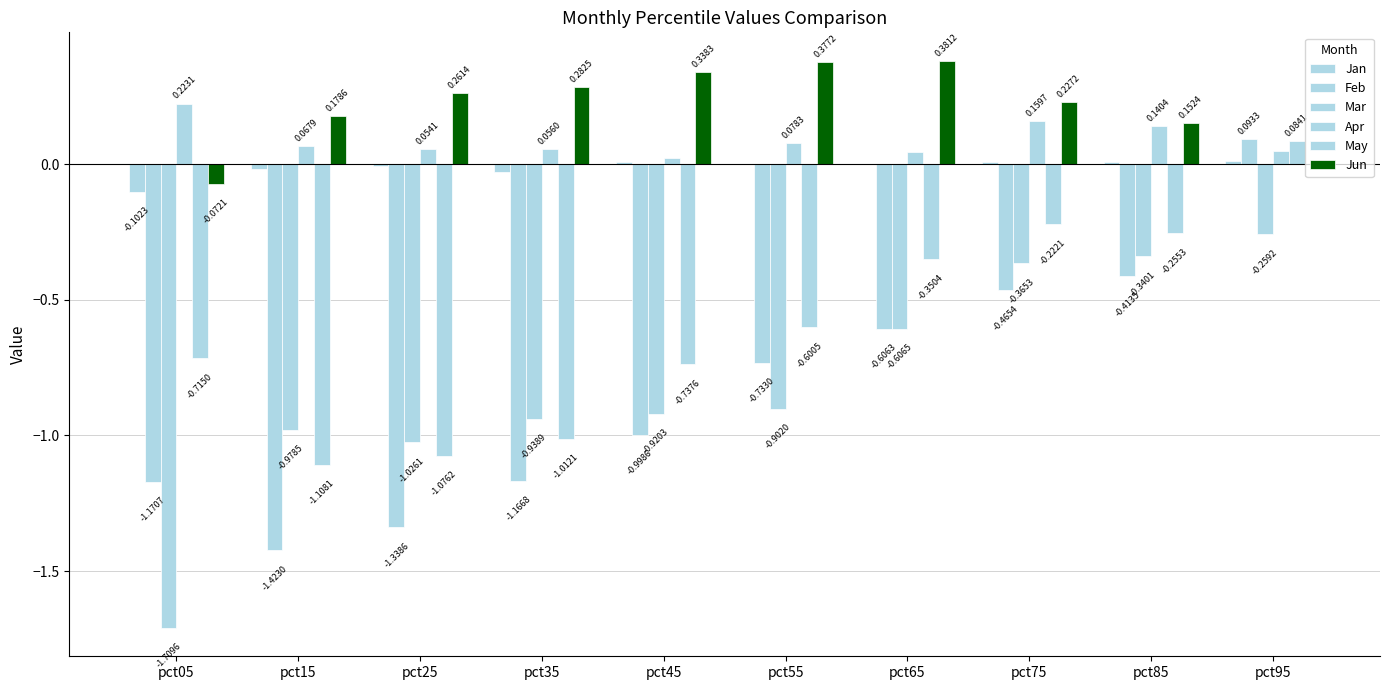

At how many categories does at least one series exceed -1?

10